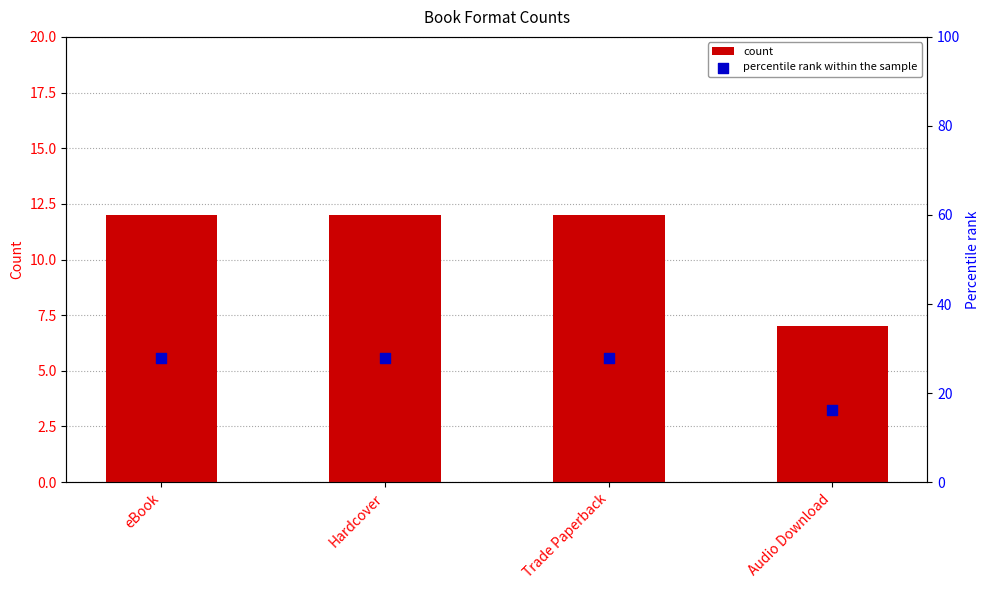

At how many categories does at least one series exceed 26?

3